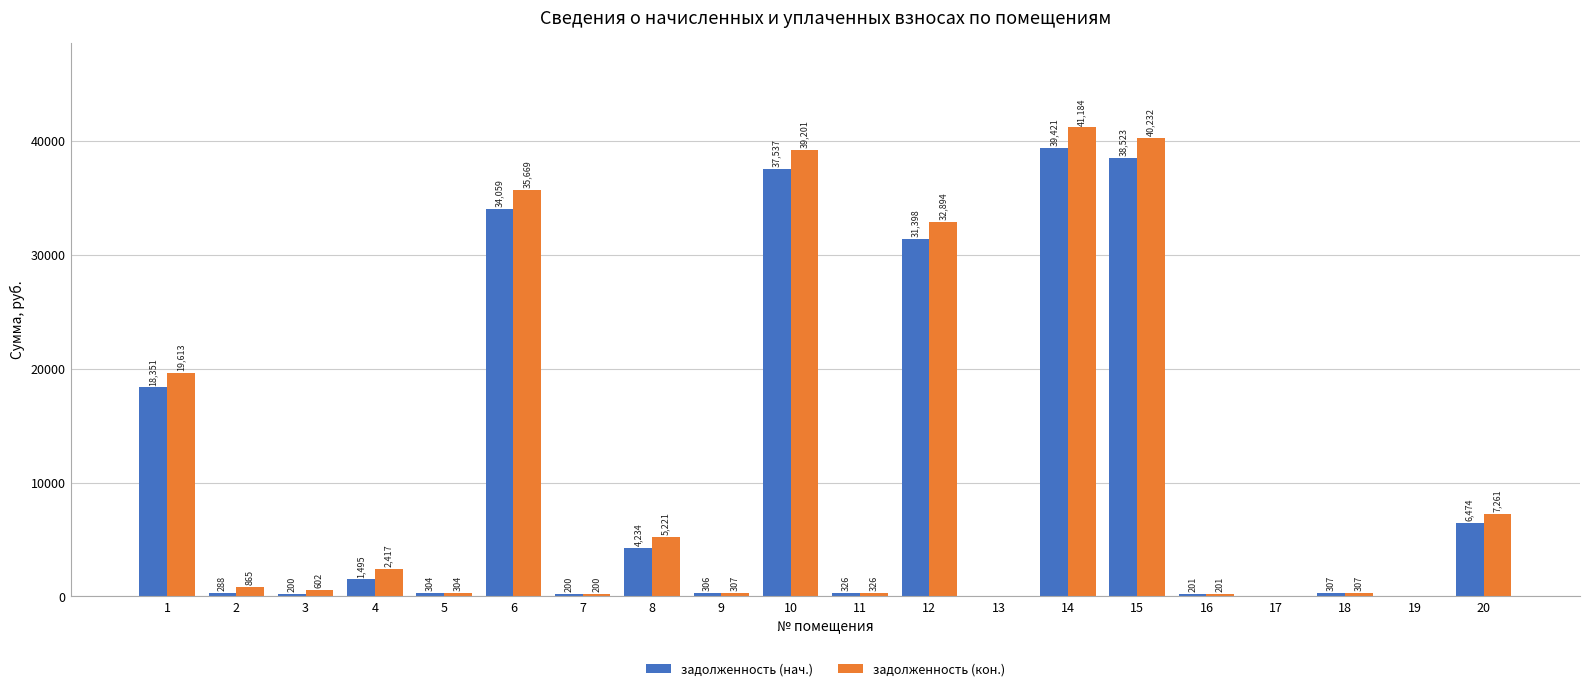

Which series has the largest total across all categories?

задолженность (кон.)